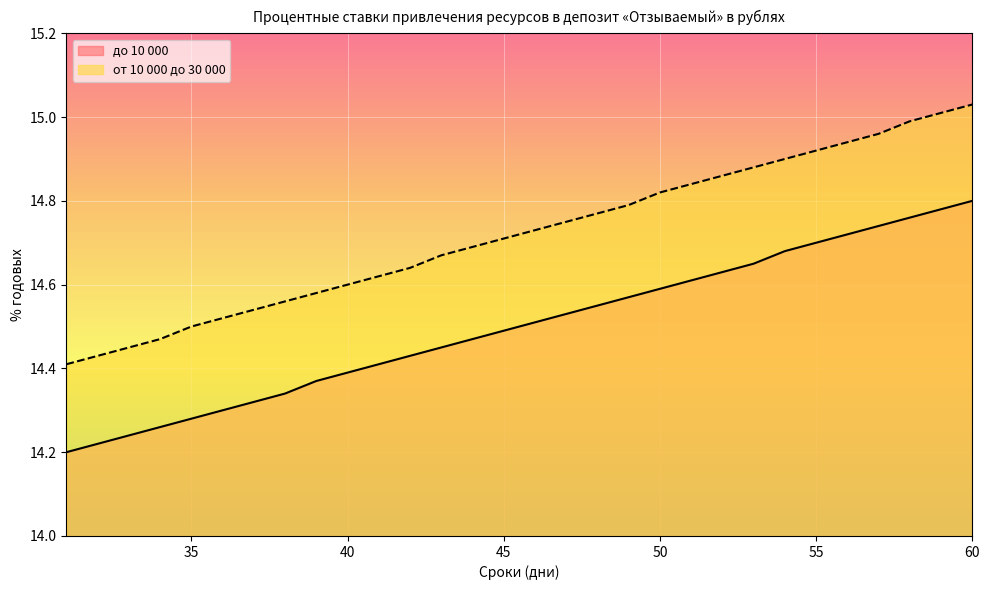

What are all the series names shown in the legend?

до 10 000, от 10 000 до 30 000